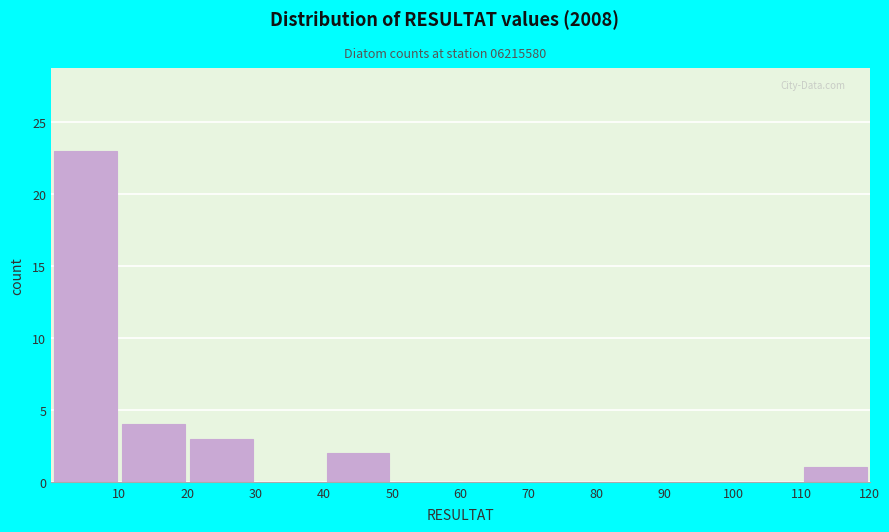

How tall is the bar that spans 110 to 120 on the x-axis? The values are not printed on the chart, so give them approximately, as read against the axis.

1